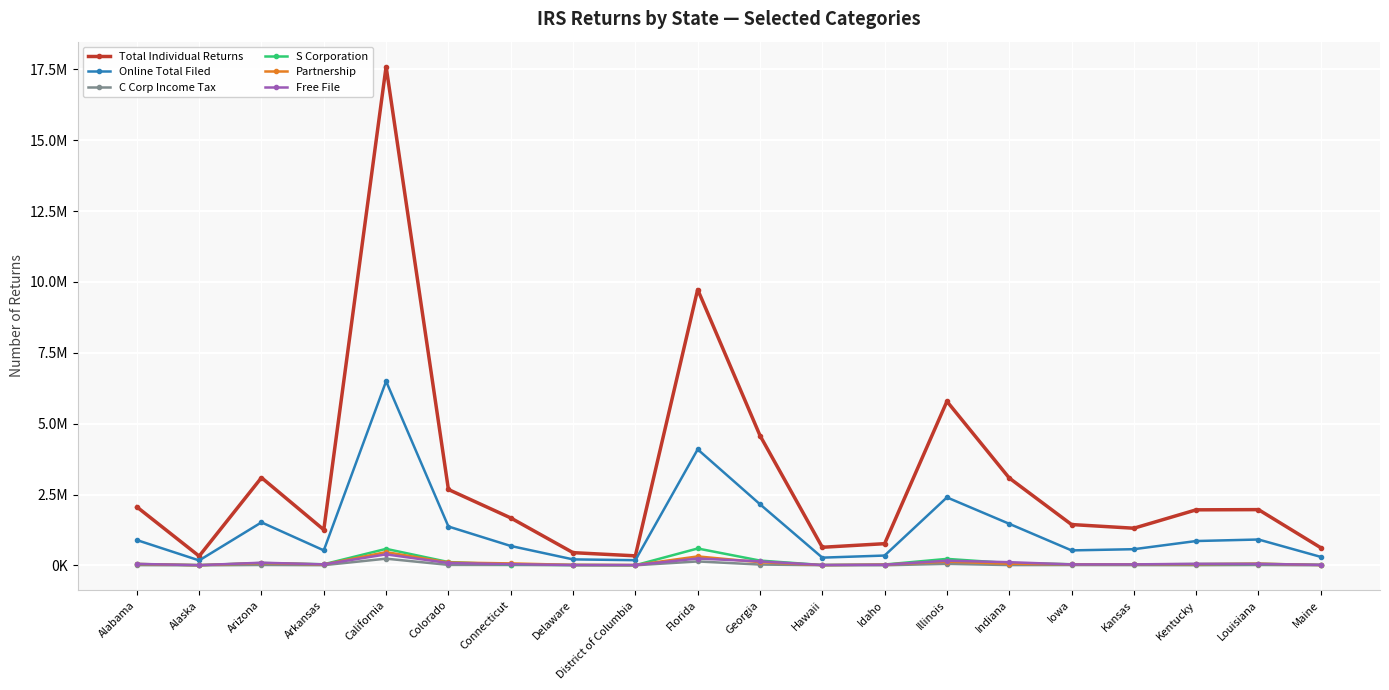

How many interior local valleys does the Total Individual Returns series have?

5